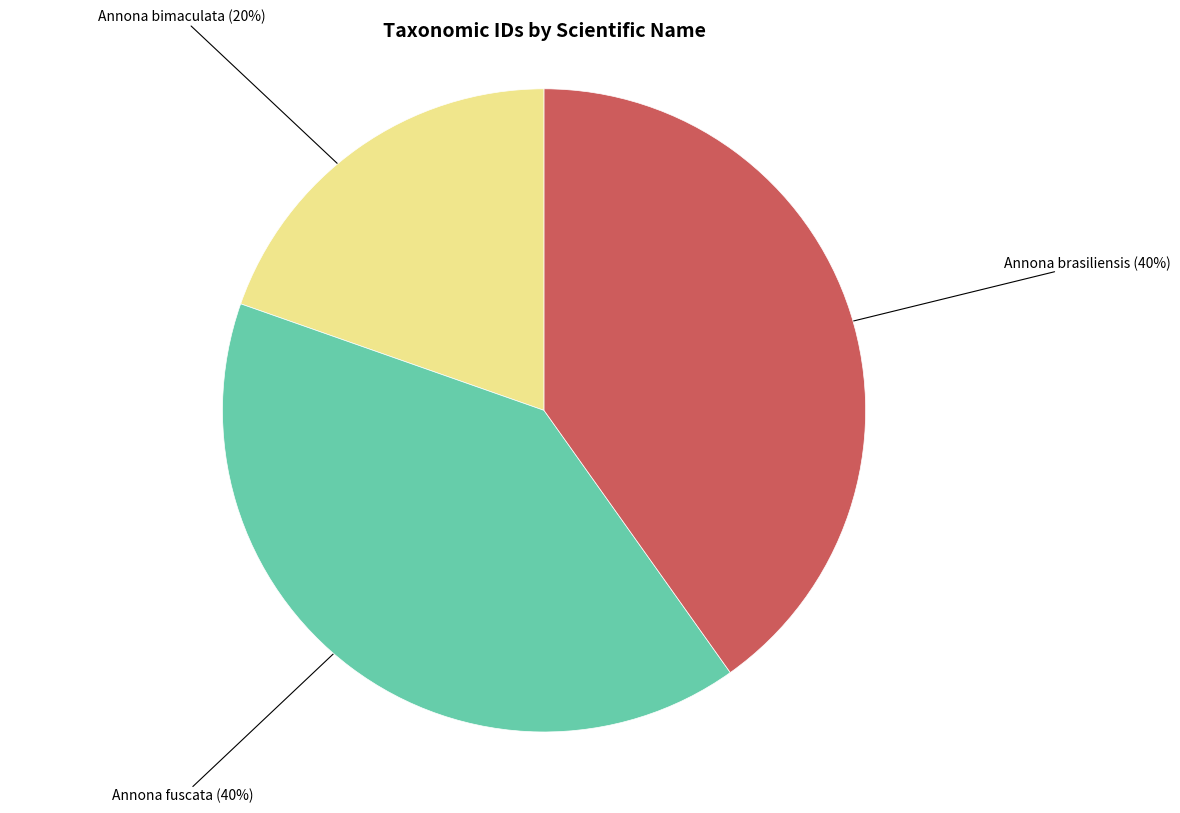

Combined, do Annona fuscata and Annona bimaculata account for over 50%?

Yes